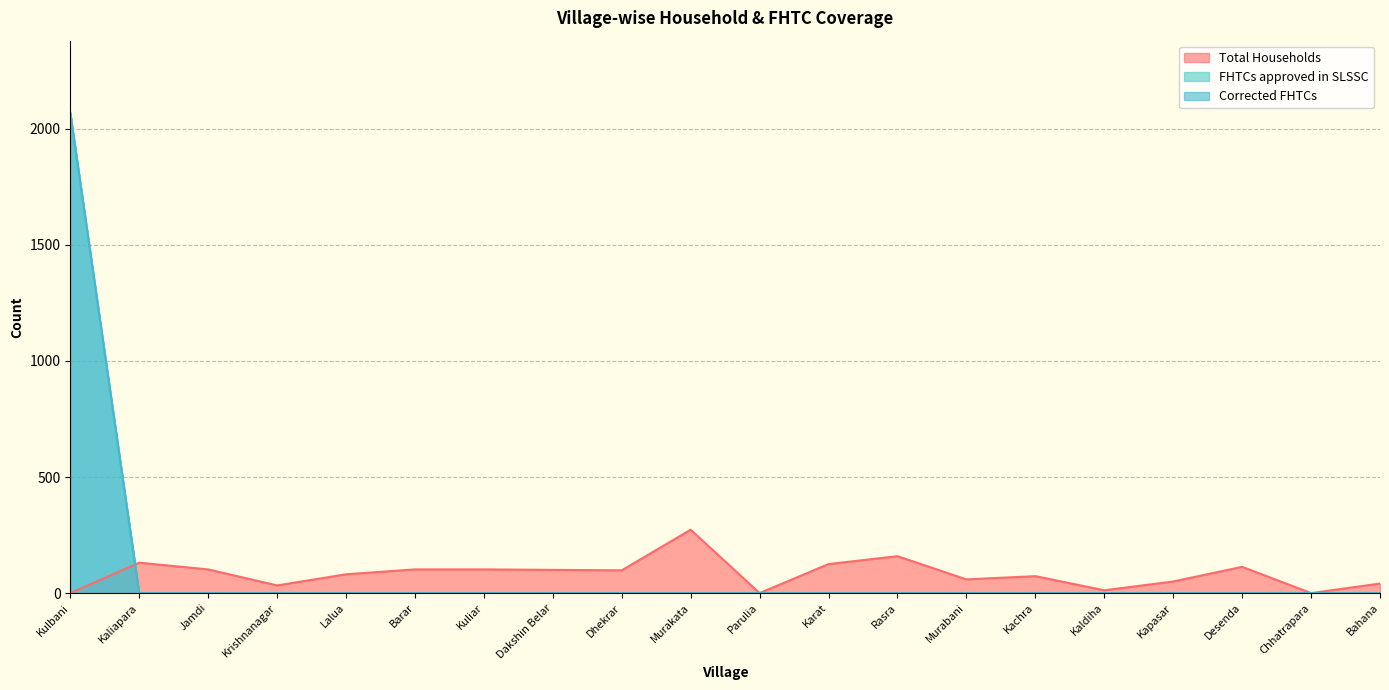

At how many categories does at least one series exceed 154?

3